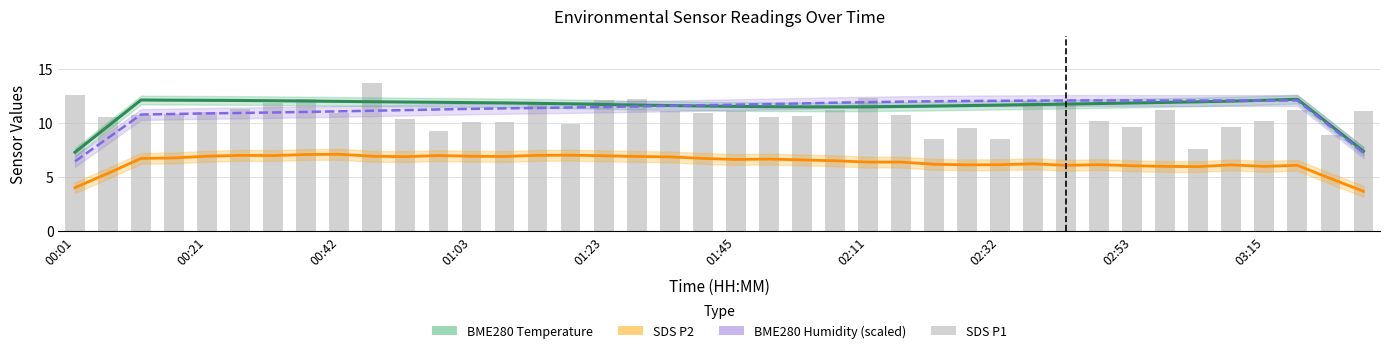

Reading left to right, extract all data points from this chart.

BME280_temperature: 7.3	9.7	12.1	12.1	12.1	12.1	12.0	12.0	12.0	11.9	11.9	11.9	11.9	11.8	11.8	11.7	11.7	11.6	11.6	11.5	11.5	11.5	11.5	11.5	11.5	11.5	11.5	11.6	11.6	11.7	11.7	11.8	11.8	11.9	11.9	12.0	12.1	12.2	9.8	7.4
SDS_P2: 4.0	5.3	6.7	6.7	6.9	7.0	7.0	7.1	7.1	6.9	6.9	7.0	6.9	6.9	7.0	7.0	6.9	6.9	6.8	6.7	6.6	6.6	6.6	6.5	6.4	6.4	6.2	6.1	6.1	6.2	6.1	6.1	6.0	6.0	5.9	6.1	6.0	6.1	4.8	3.7
BME280_humidity (scaled): 6.4	8.6	10.8	10.8	10.9	10.9	10.9	11.0	11.0	11.1	11.2	11.2	11.3	11.3	11.4	11.4	11.4	11.5	11.6	11.6	11.7	11.7	11.8	11.8	11.9	11.9	12.0	12.0	12.0	12.0	12.1	12.1	12.1	12.0	12.1	12.1	12.1	12.0	9.6	7.2
SDS_P1: 12.6	10.5	10.7	10.8	11.0	11.3	11.8	12.2	10.9	13.7	10.3	9.2	10.1	10.1	11.8	9.9	12.1	12.2	11.1	10.9	11.1	10.5	10.6	11.2	12.3	10.7	8.5	9.5	8.5	12.0	11.9	10.2	9.6	11.2	7.6	9.6	10.2	11.2	8.9	11.1